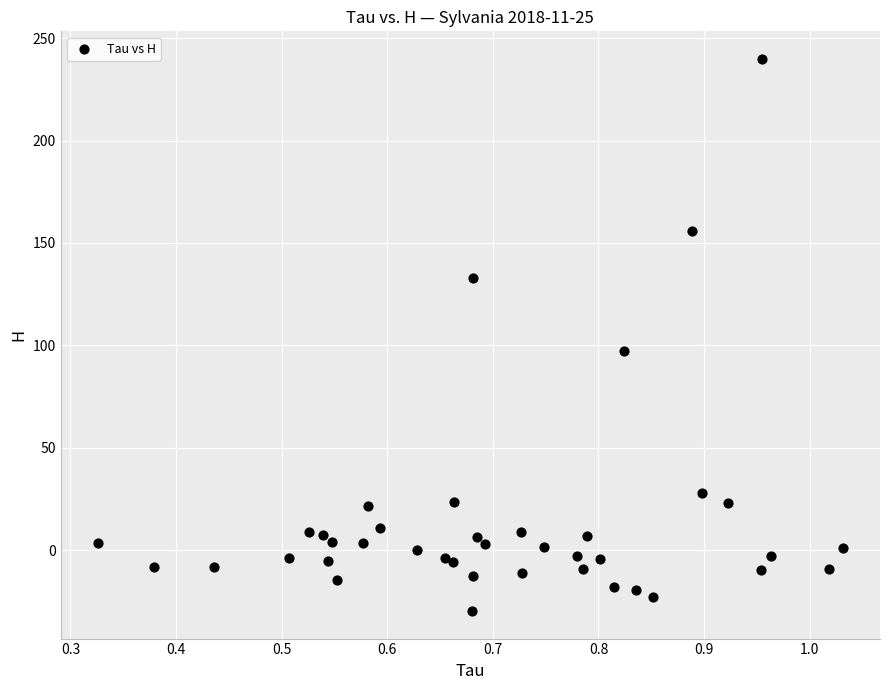

What Y value in the scatter plot is closest to 105?

97.2